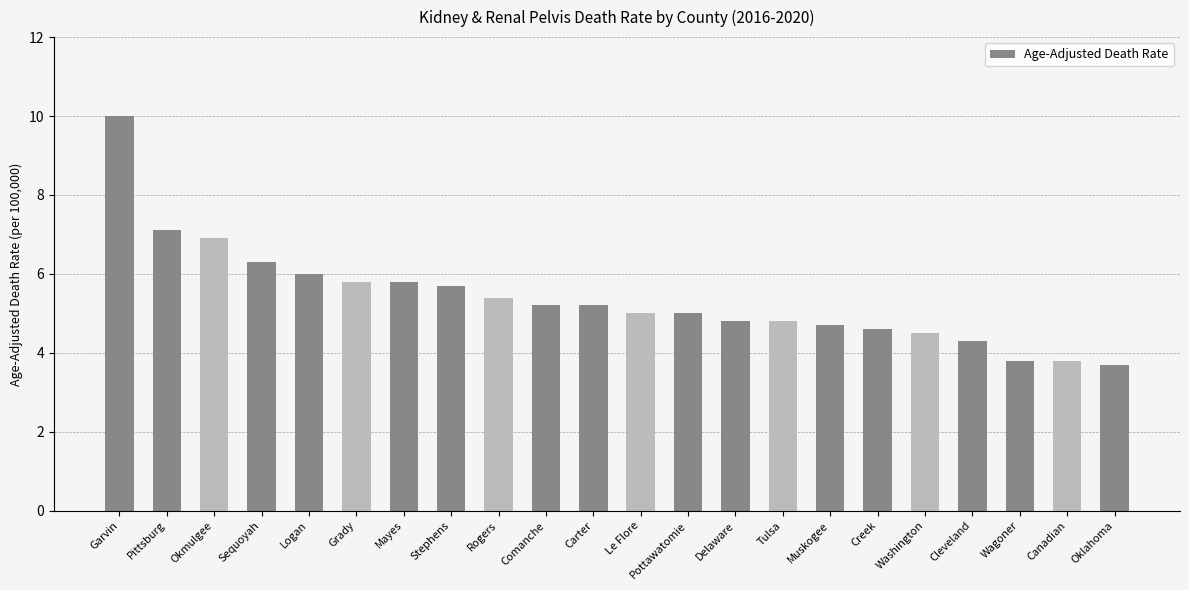

What is the ratio of the value at Tulsa to the value at Logan?

0.8